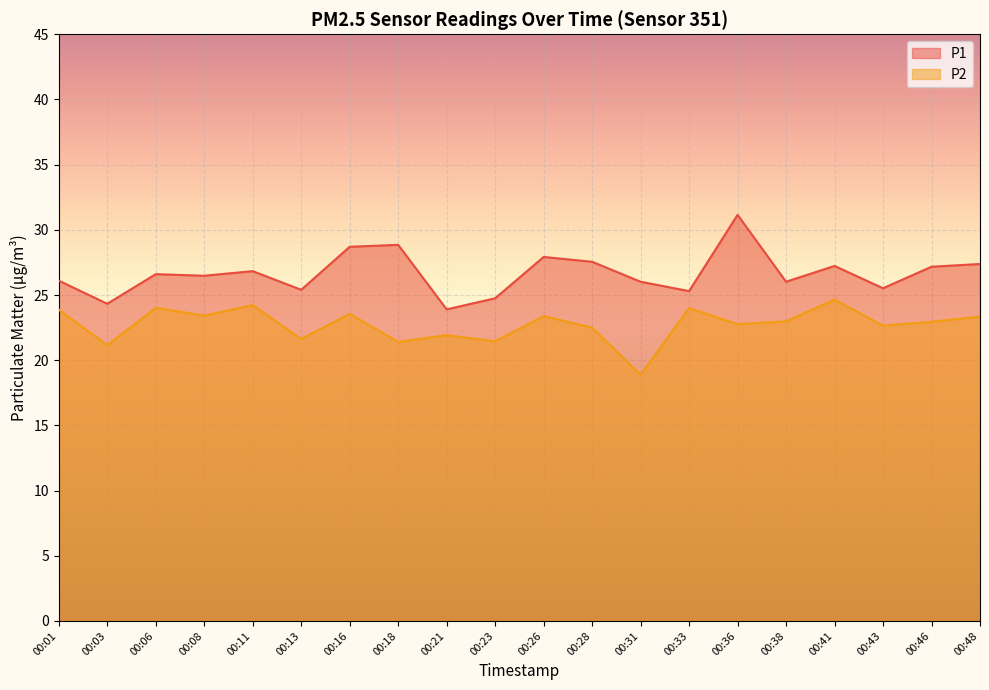

What is the value of the P2 point at the 3rd from the left?

24.0